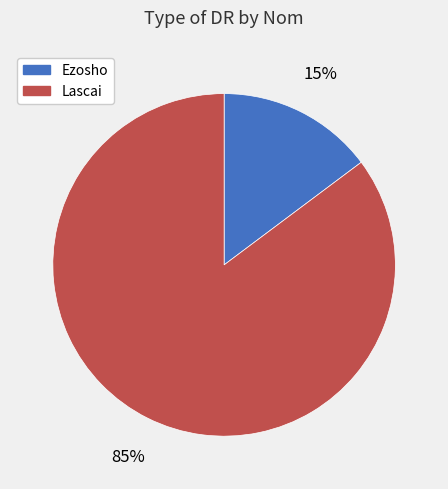

Is the sum of Lascai and Ezosho greater than half?

Yes